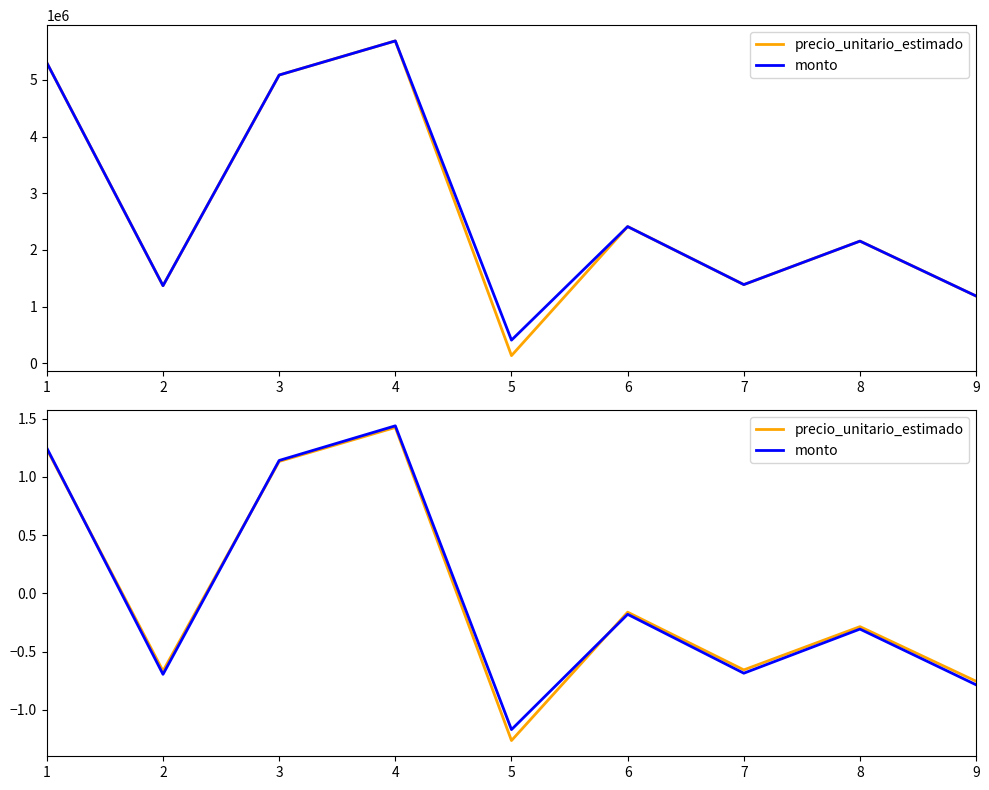

True or false: precio_unitario_estimado has a value of -1.3 at 5.

True